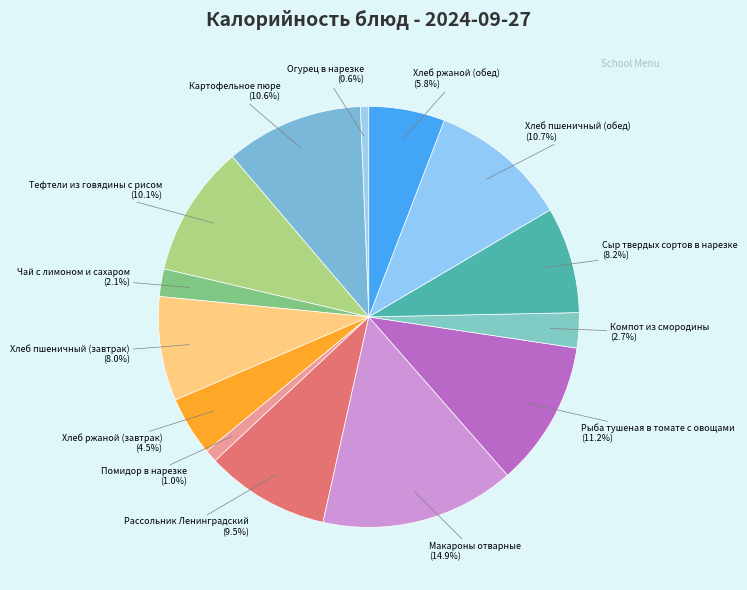

Which has a higher value, Рассольник Ленинградский or Помидор в нарезке?

Рассольник Ленинградский